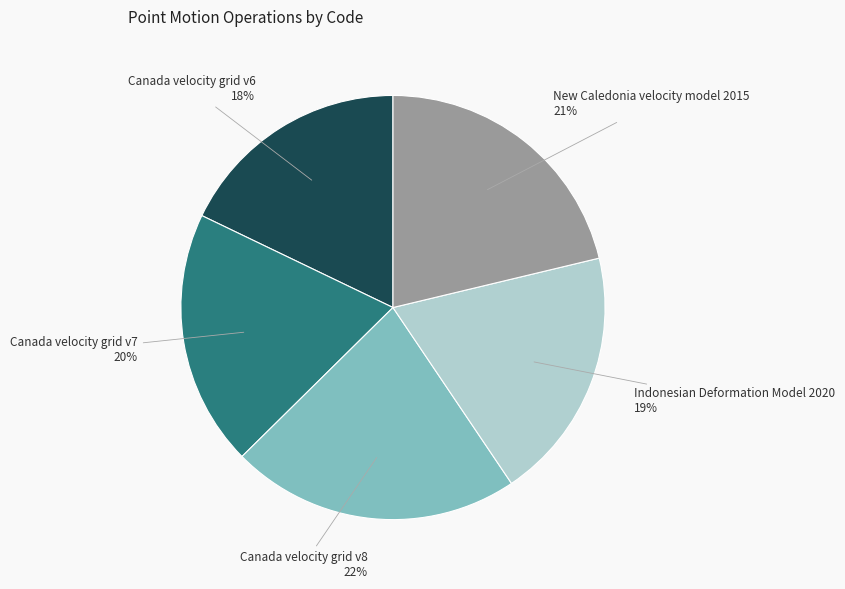

To the nearest percent, what is the difference between the largest and smallest slice percentages?

4%